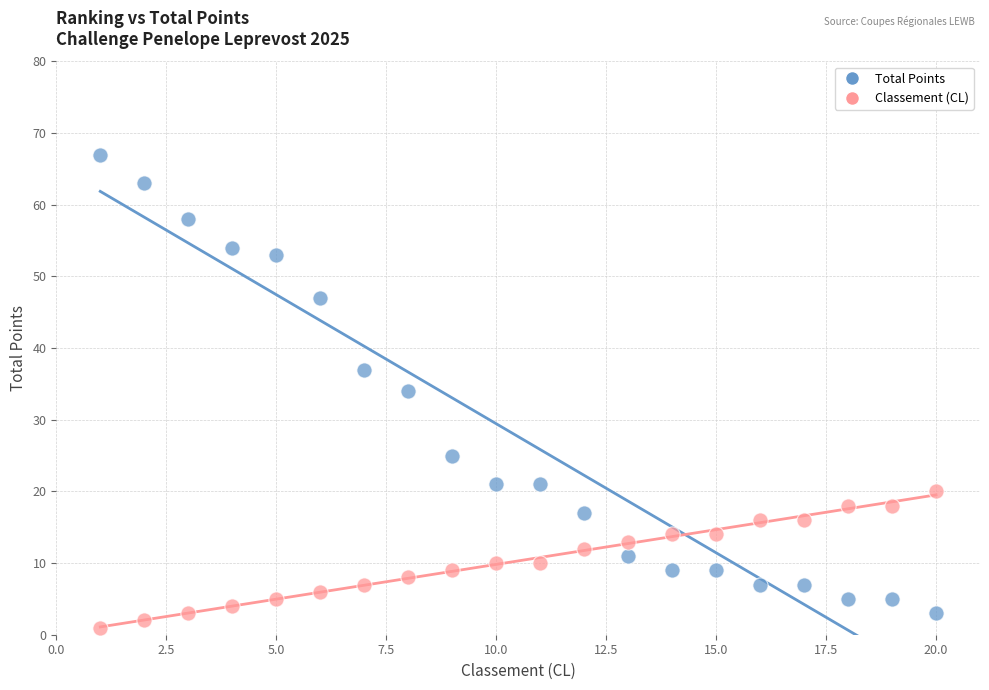

What are all the series names shown in the legend?

Total Points, Classement (CL)